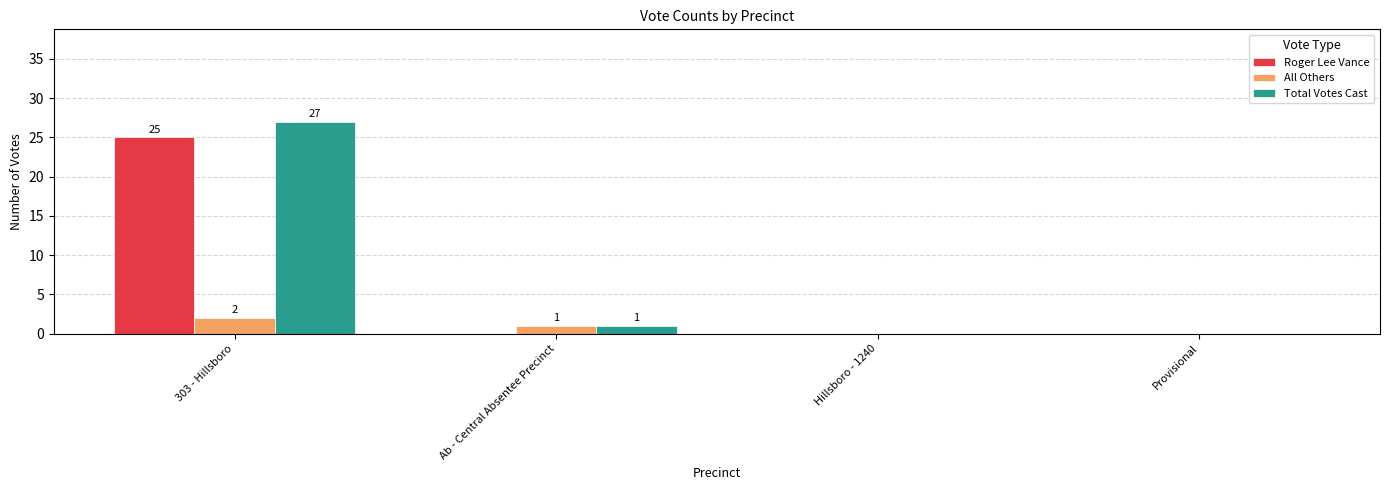

Reading right to left, list all the values displayed in this chart.

Roger Lee Vance: Provisional=0	Hillsboro - 1240=0	Ab - Central Absentee Precinct=0	303 - Hillsboro=25
All Others: Provisional=0	Hillsboro - 1240=0	Ab - Central Absentee Precinct=1	303 - Hillsboro=2
Total Votes Cast: Provisional=0	Hillsboro - 1240=0	Ab - Central Absentee Precinct=1	303 - Hillsboro=27